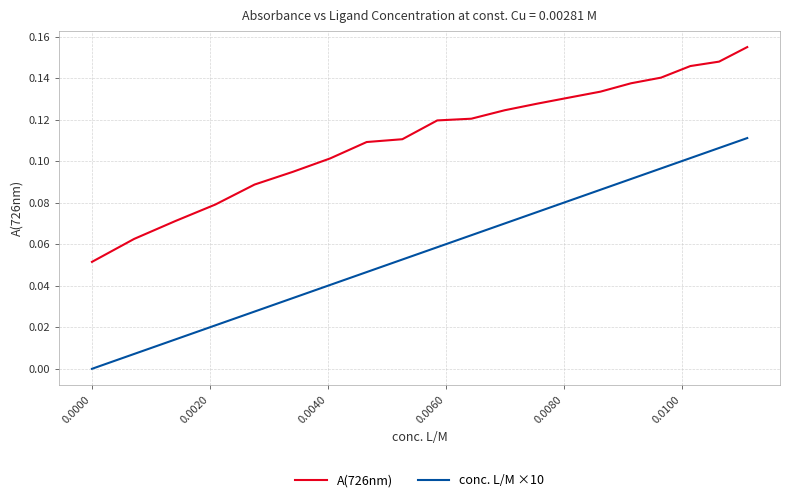

True or false: A(726nm) and conc. L/M ×10 intersect in this chart.

False